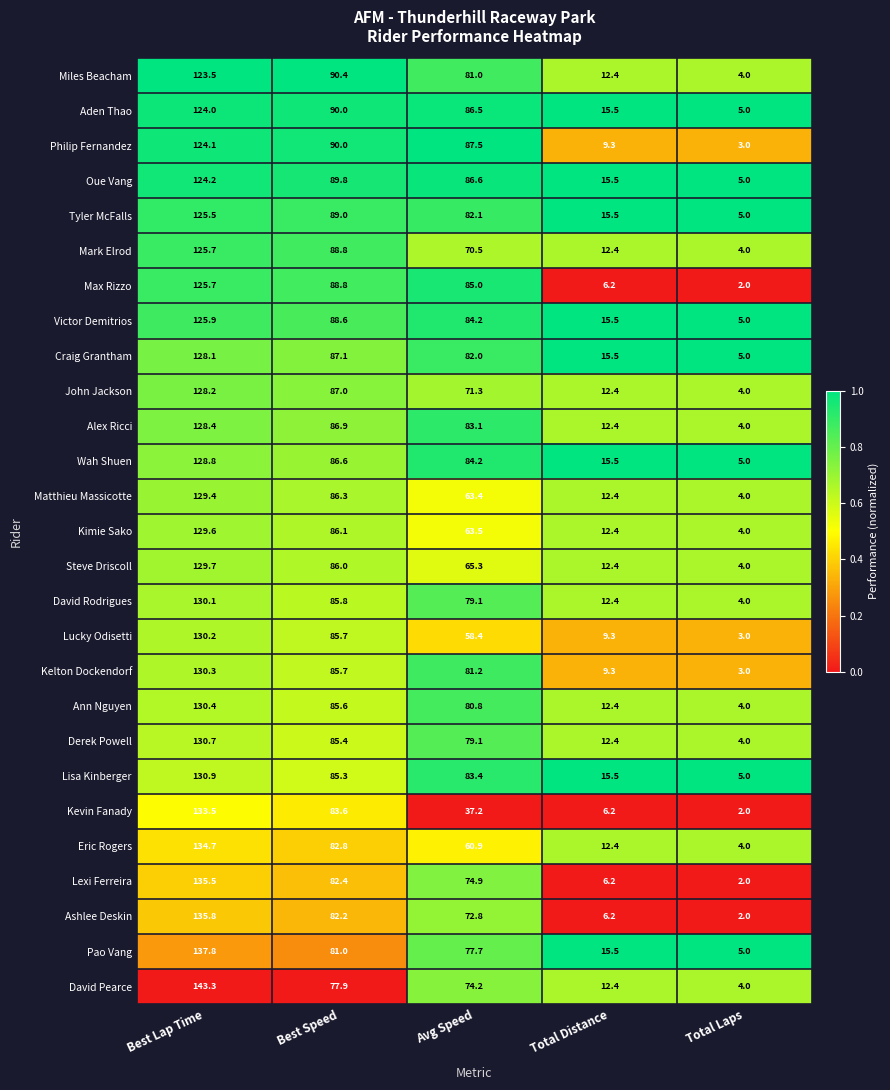

Is the value of Tyler McFalls at Best Lap Time greater than the value of Miles Beacham at Avg Speed?

Yes